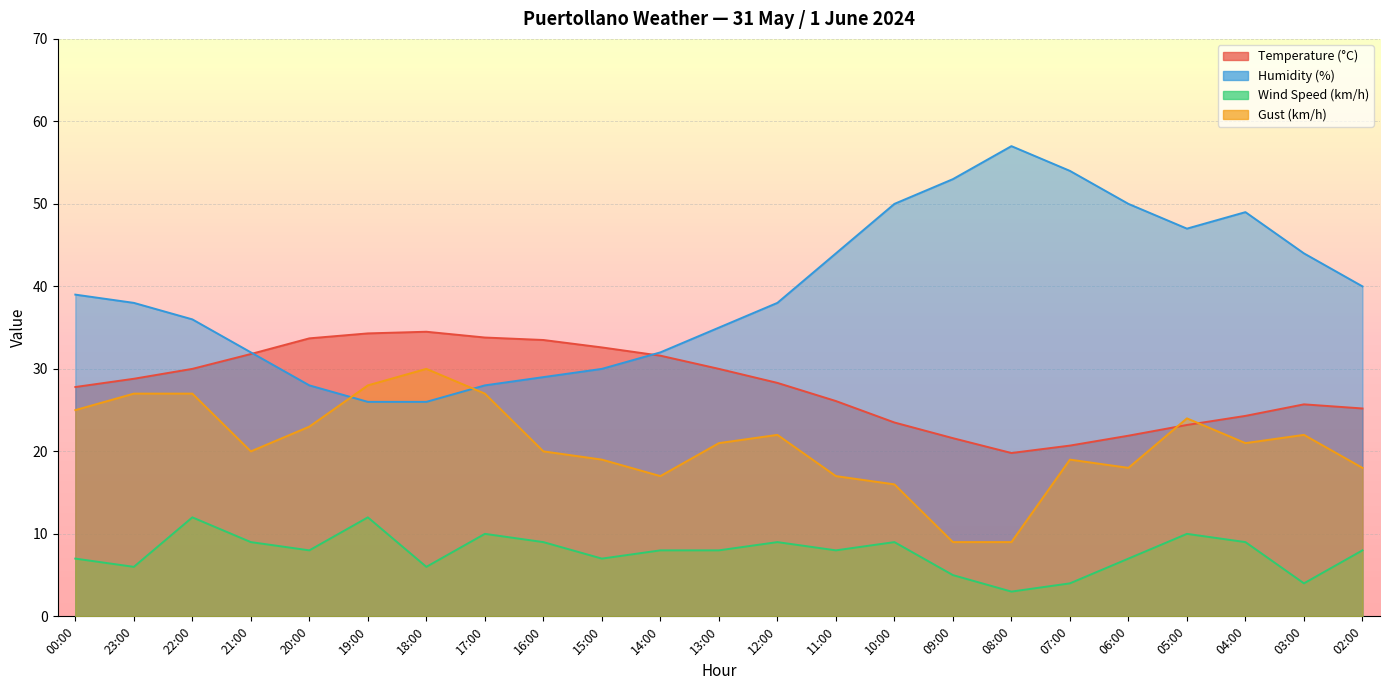

What is the sum of all Humidity (%) values?

905.0